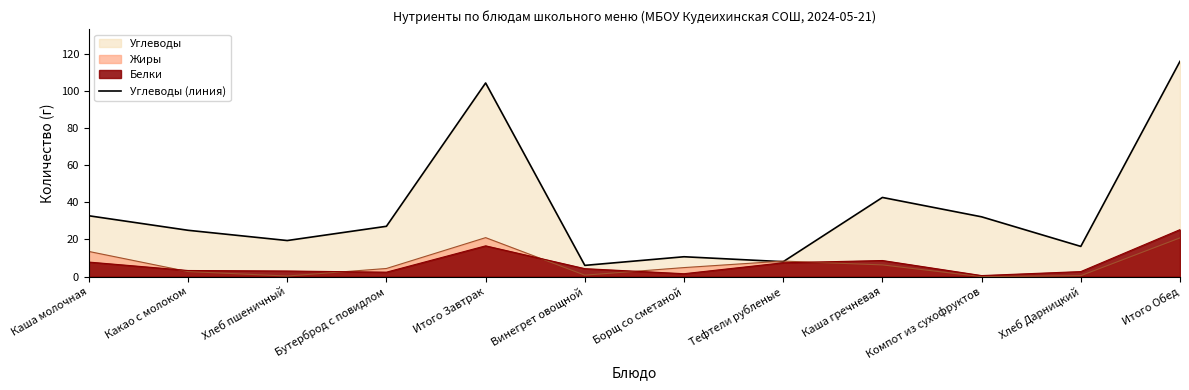

Between Хлеб Дарницкий and Тефтели рубленые, which is larger?

Хлеб Дарницкий